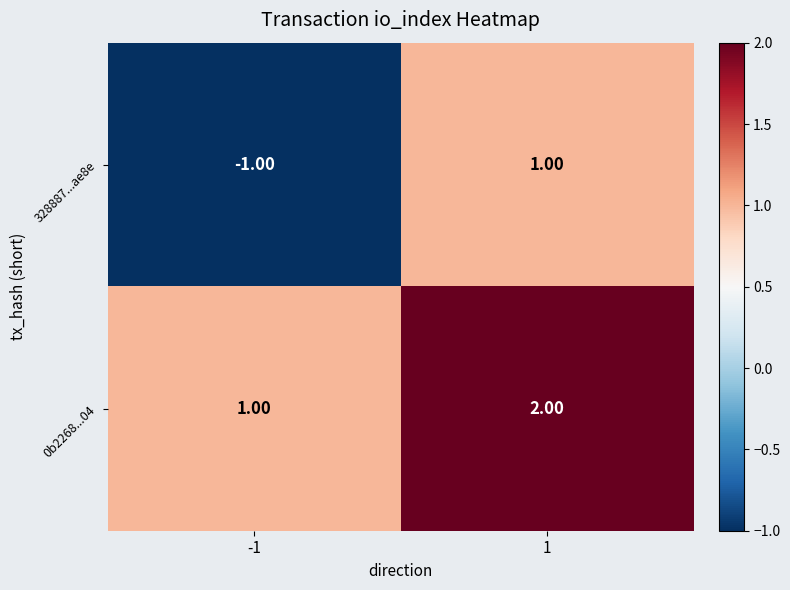

What is the sum of all 0b2268...04 values?

3